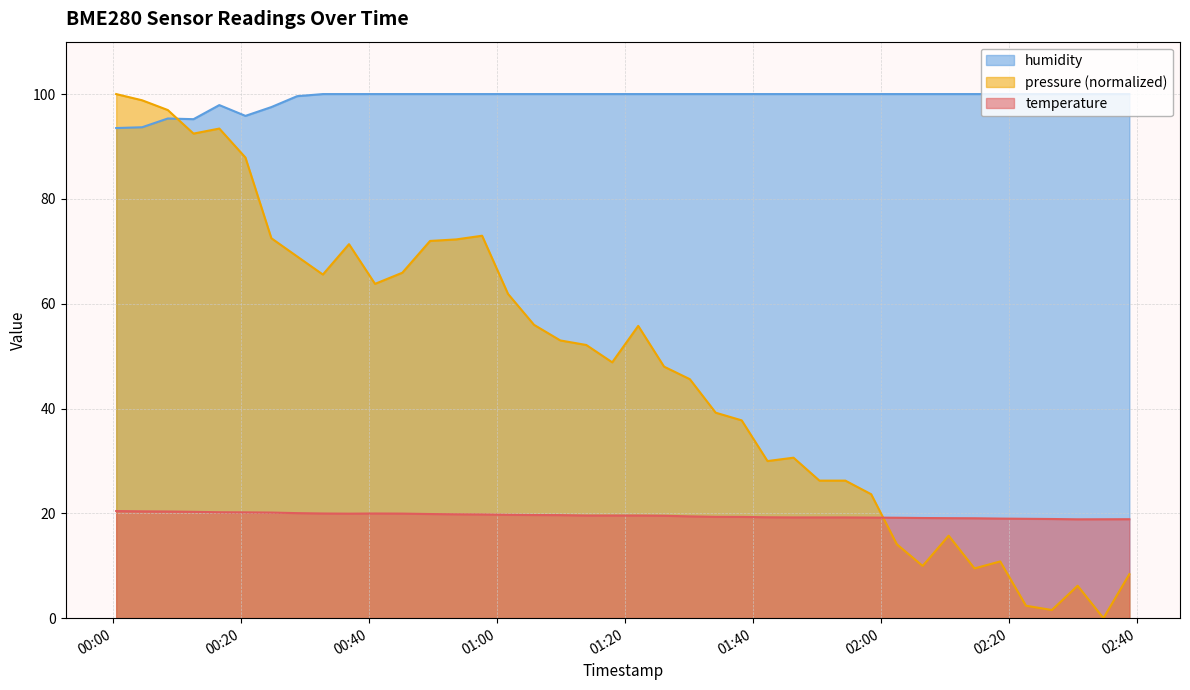

In temperature, how many points are lower than both neighbors (excluding endpoints)?

2